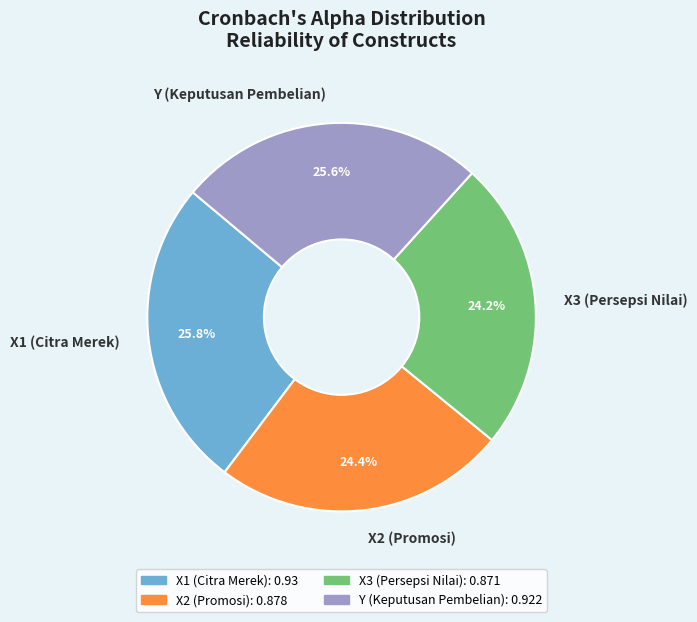

Is it true that X1 (Citra Merek) is 40% of the pie?

False